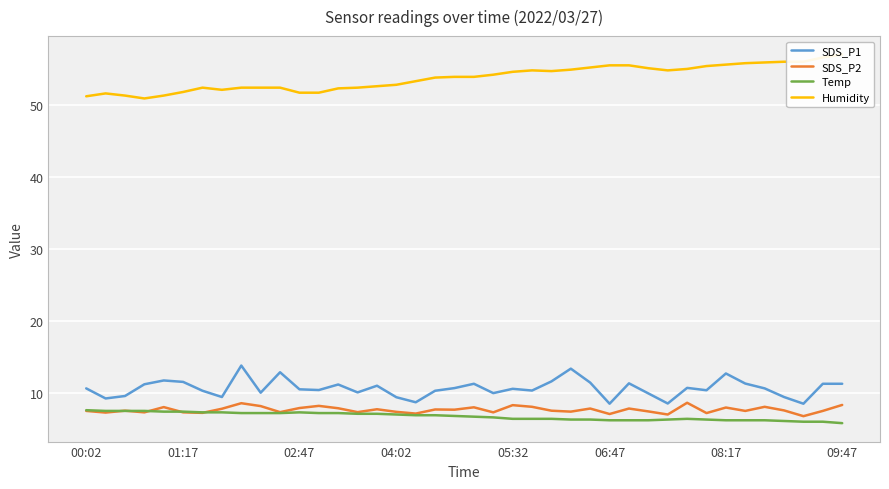

True or false: SDS_P2 and SDS_P1 cross at least once.

False